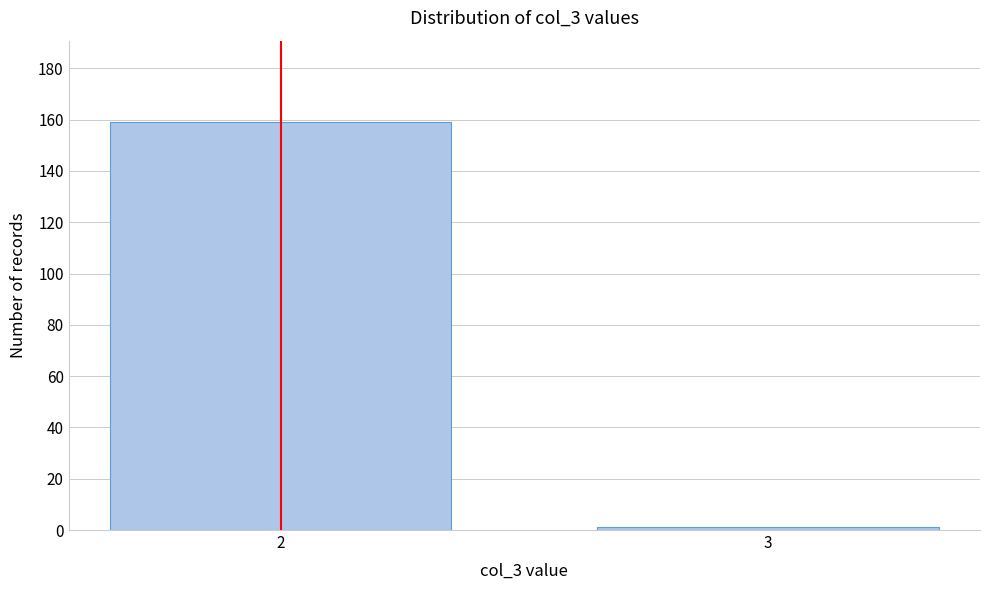

Reading right to left, transcribe all the data shown in this chart.

3=1	2=159